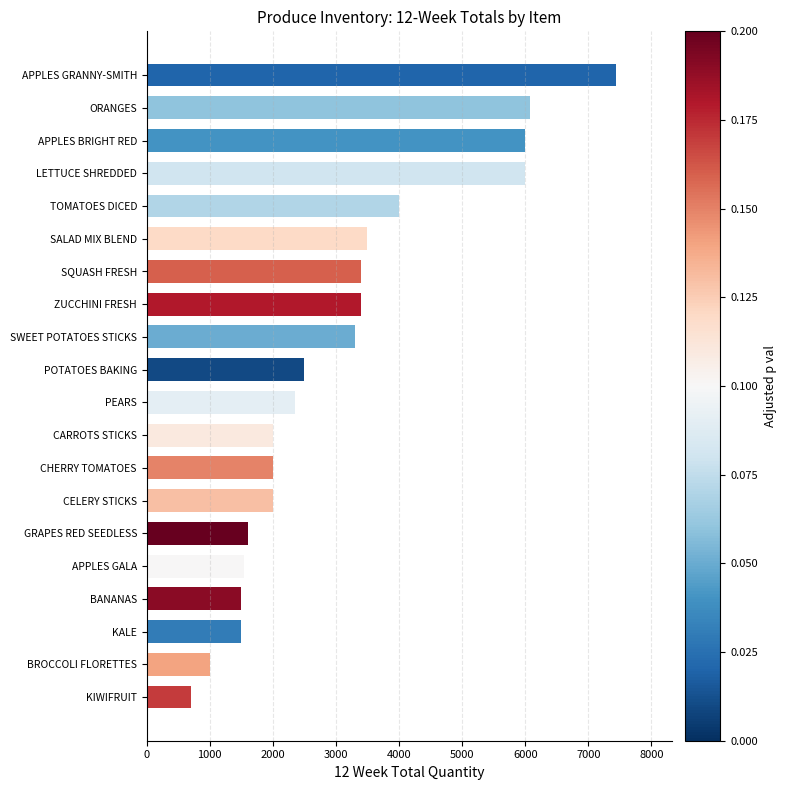

Count the number of categories in the chart.

20